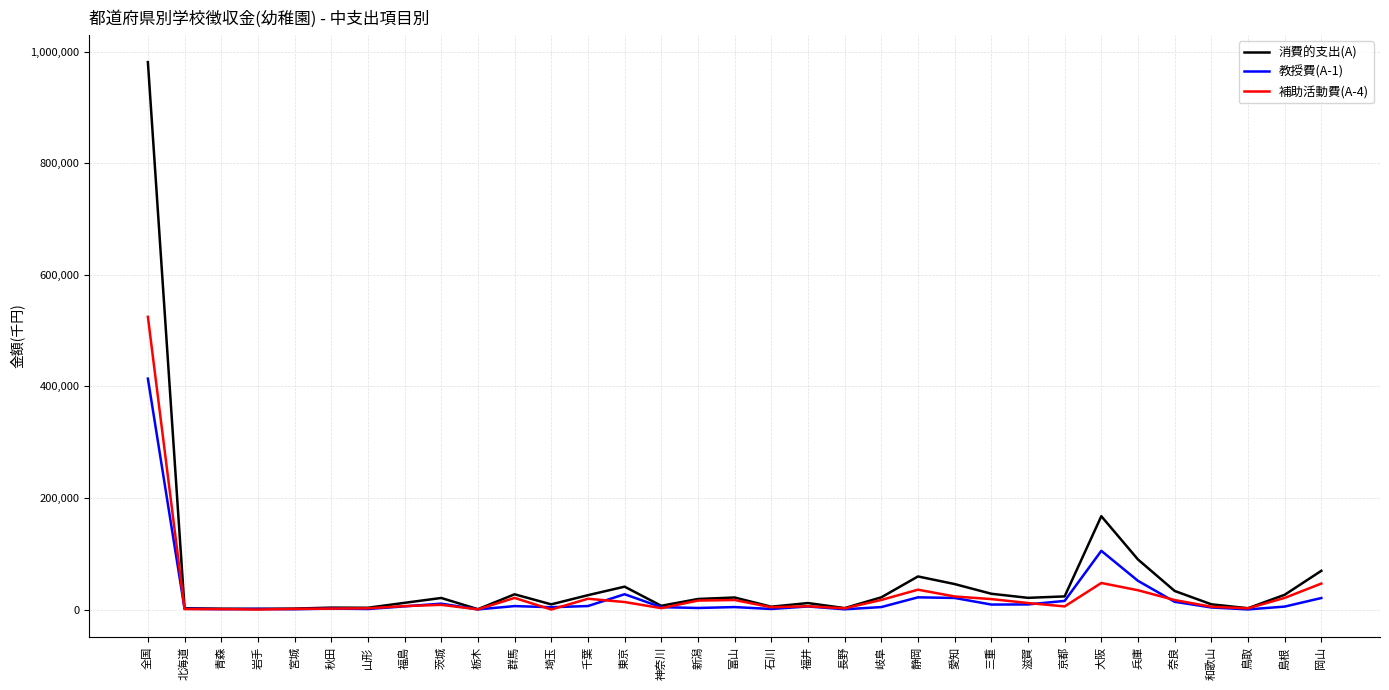

Which series has the largest range (max minus min)?

消費的支出(A)